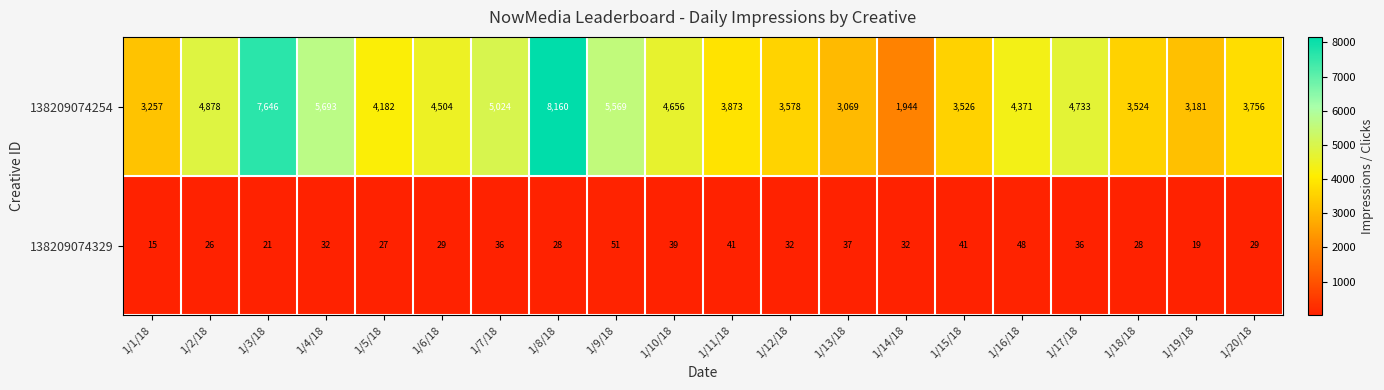

What is the spread (max minus min) of values at 1/6/18?

4475